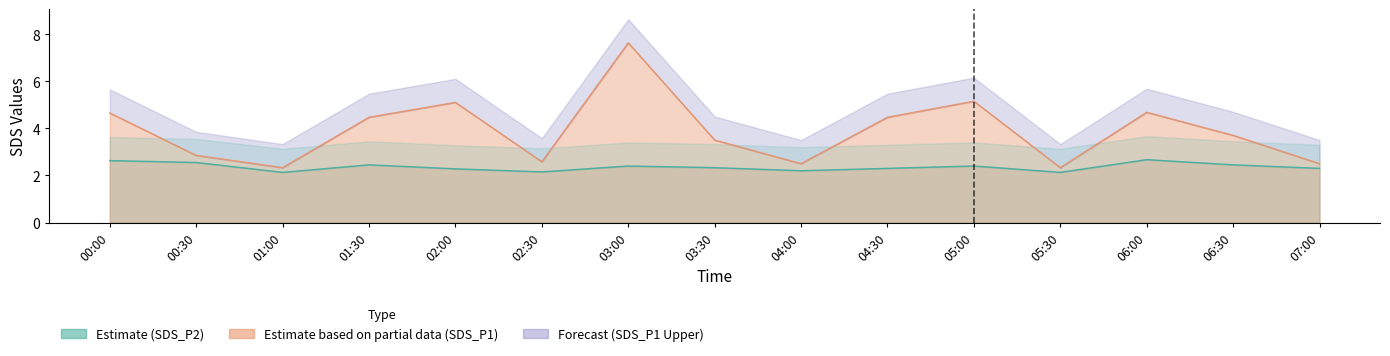

What is the maximum value shown in the chart?

7.6